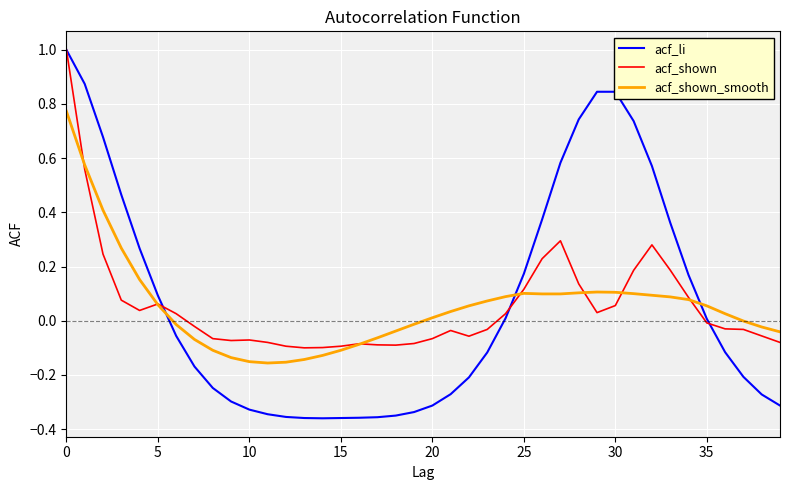

What is the greatest value displayed?

1.0